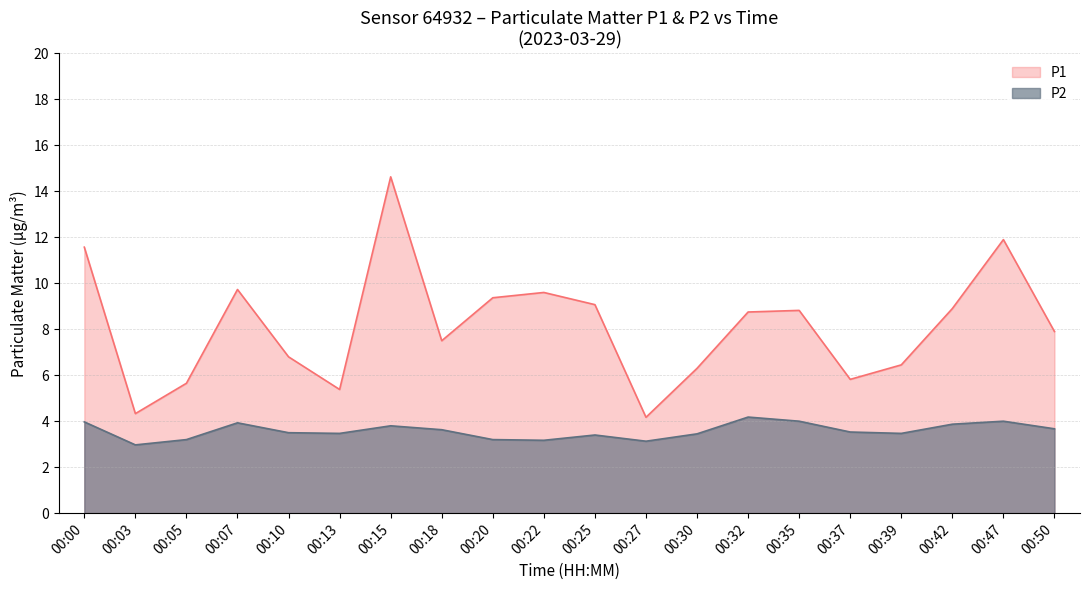

Which series changed the most between 00:20 and 00:37?

P1